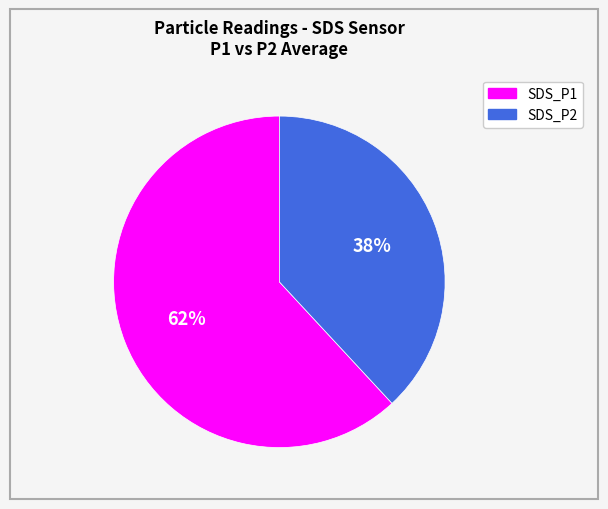

Rank the categories by value from highest to lowest.

SDS_P1, SDS_P2